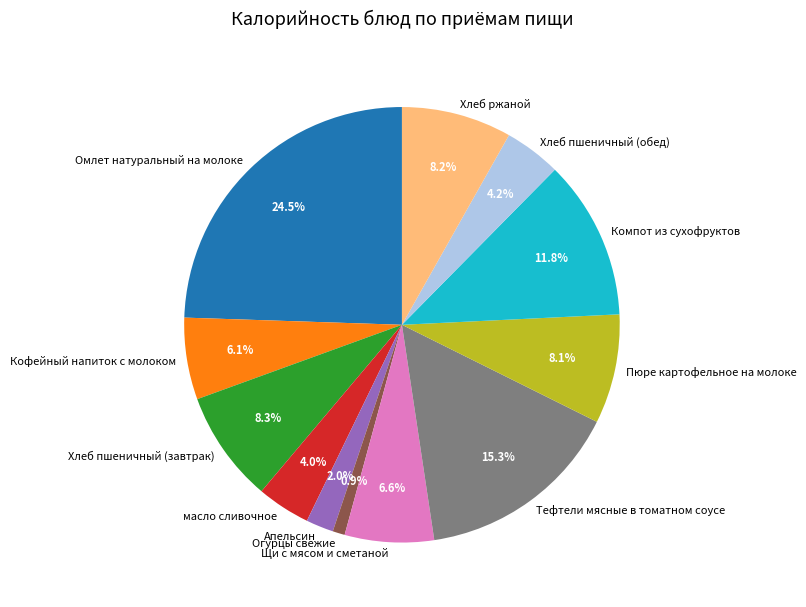

Does Хлеб пшеничный (обед) account for over 50% of the chart?

No